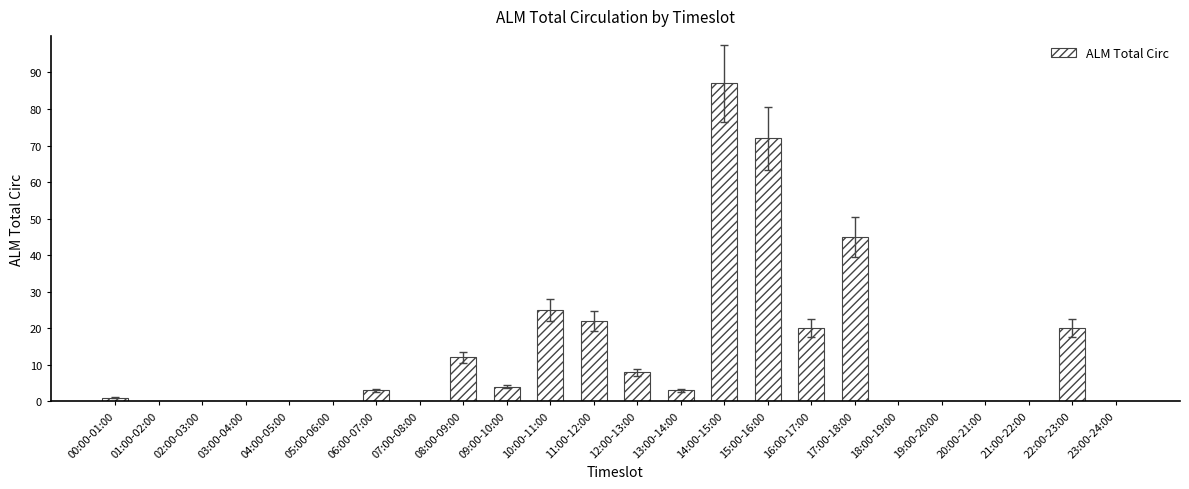

What is the greatest value displayed?

87